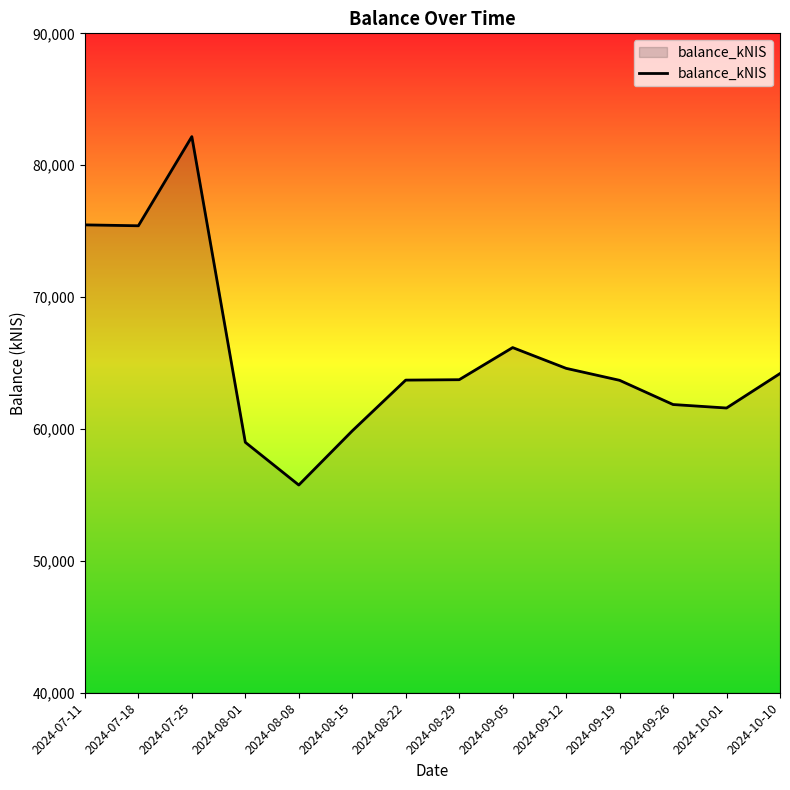

What is the greatest value displayed?

82169.4